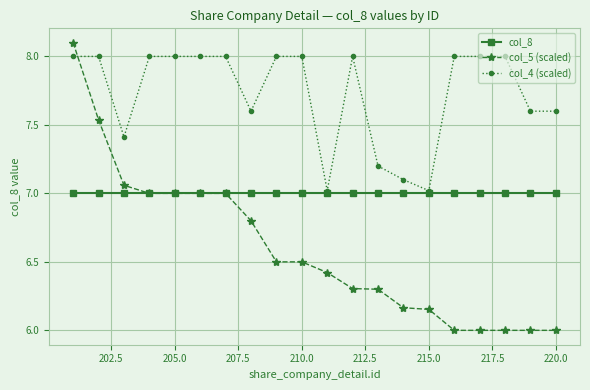

List the series in order of their overall mean, highest first.

col_4 (scaled), col_8, col_5 (scaled)